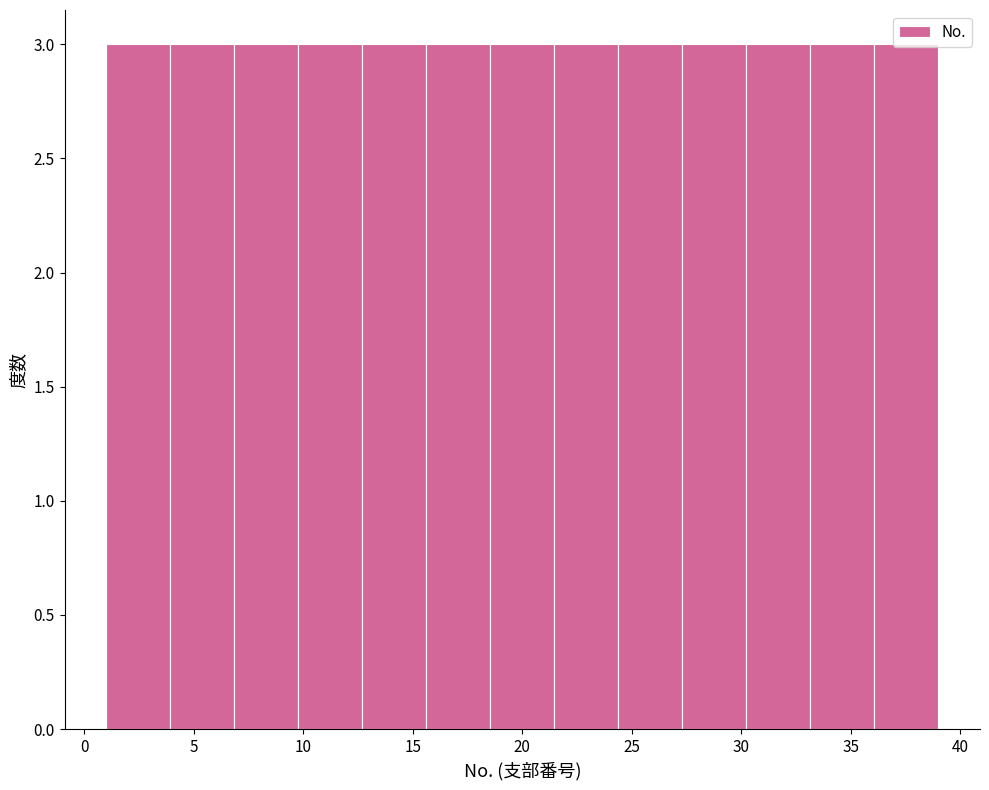

How tall is the bar that spans 36.0 to 39.0 on the x-axis? Neither the bar edges nor the heights are printed on the chart, so give them approximately, as read against the axes.

3